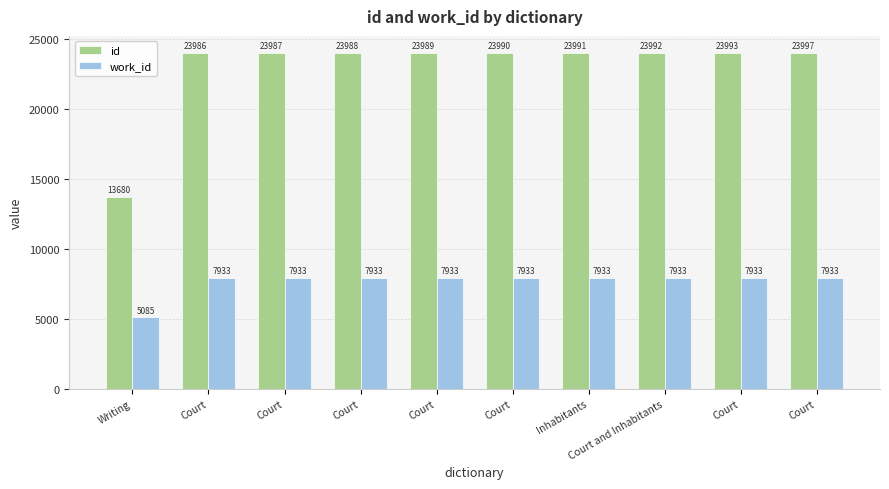

What is the label of the 6th bar from the right?

Court